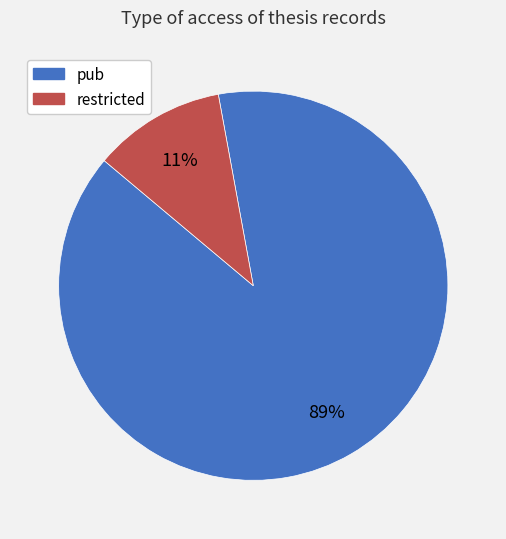

To the nearest percent, what is the combined percentage of pub and restricted?

100%